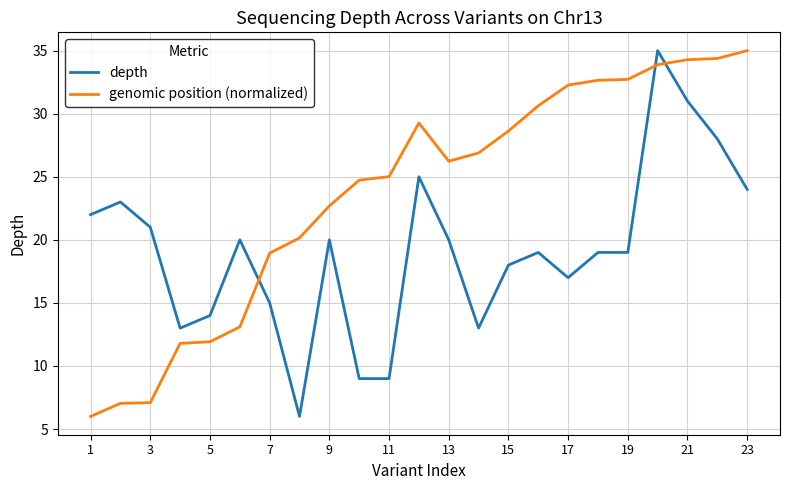

How many lines are shown in the chart?

2